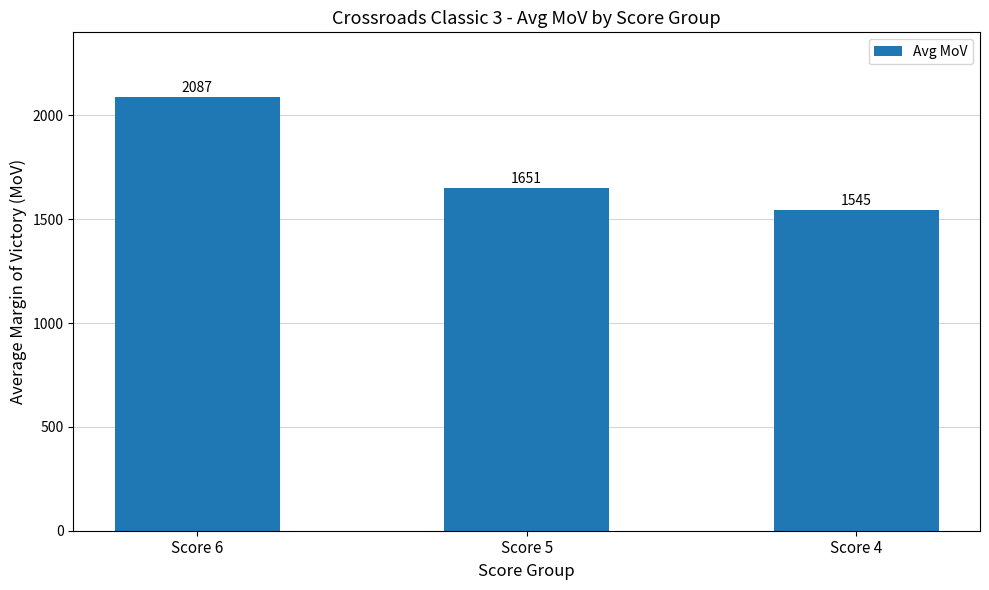

What is the change in value from Score 5 to Score 4?

-106